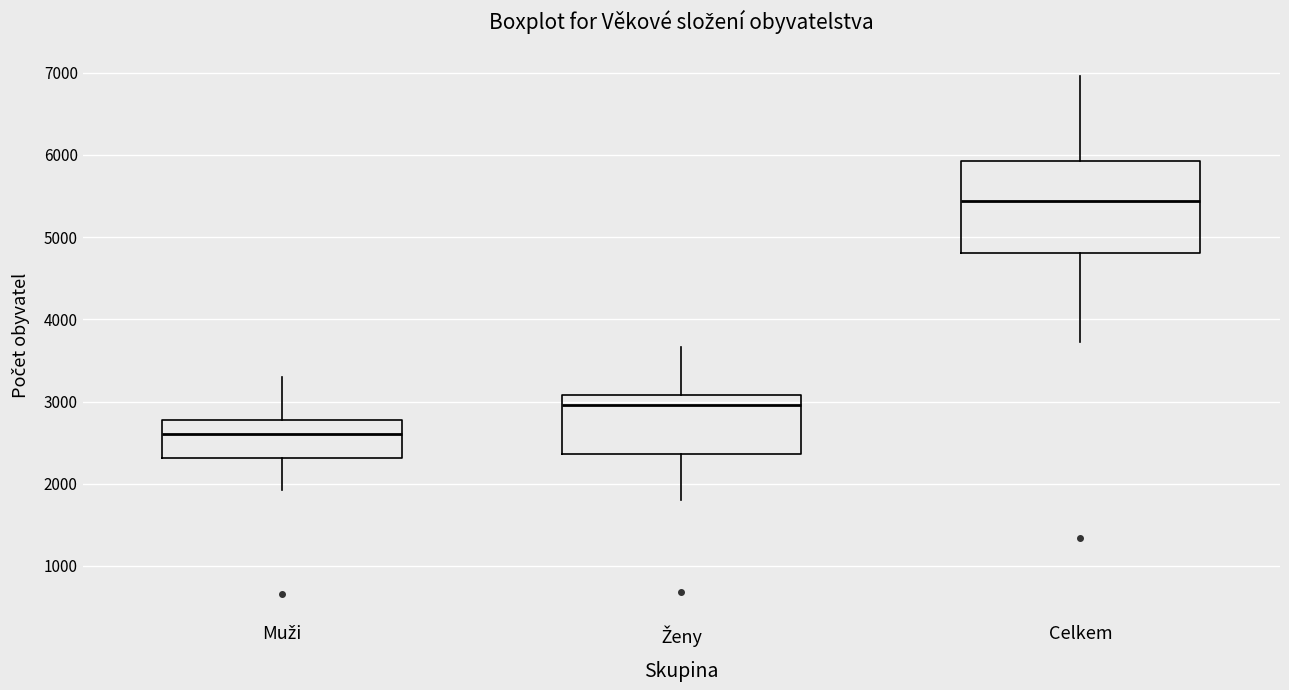

Which box is the tallest, from its lower edge to its upper edge?

Celkem